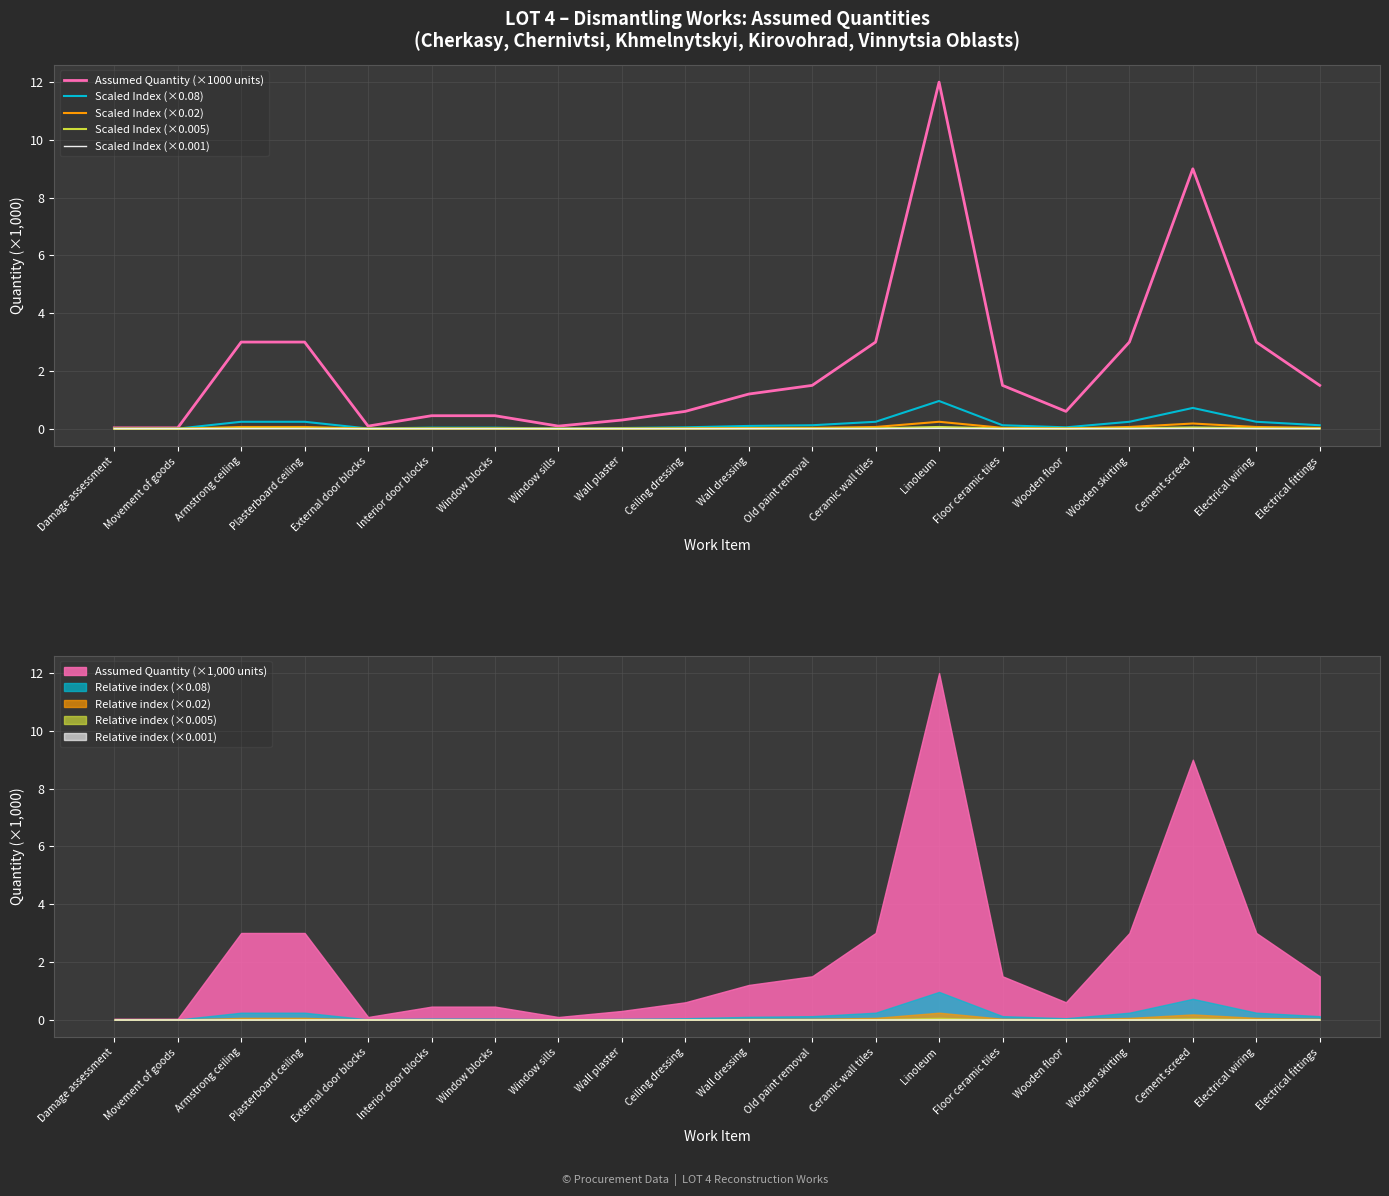

Between Movement of goods and Electrical wiring, which series saw the biggest shift?

Assumed Quantity (×1000 units)